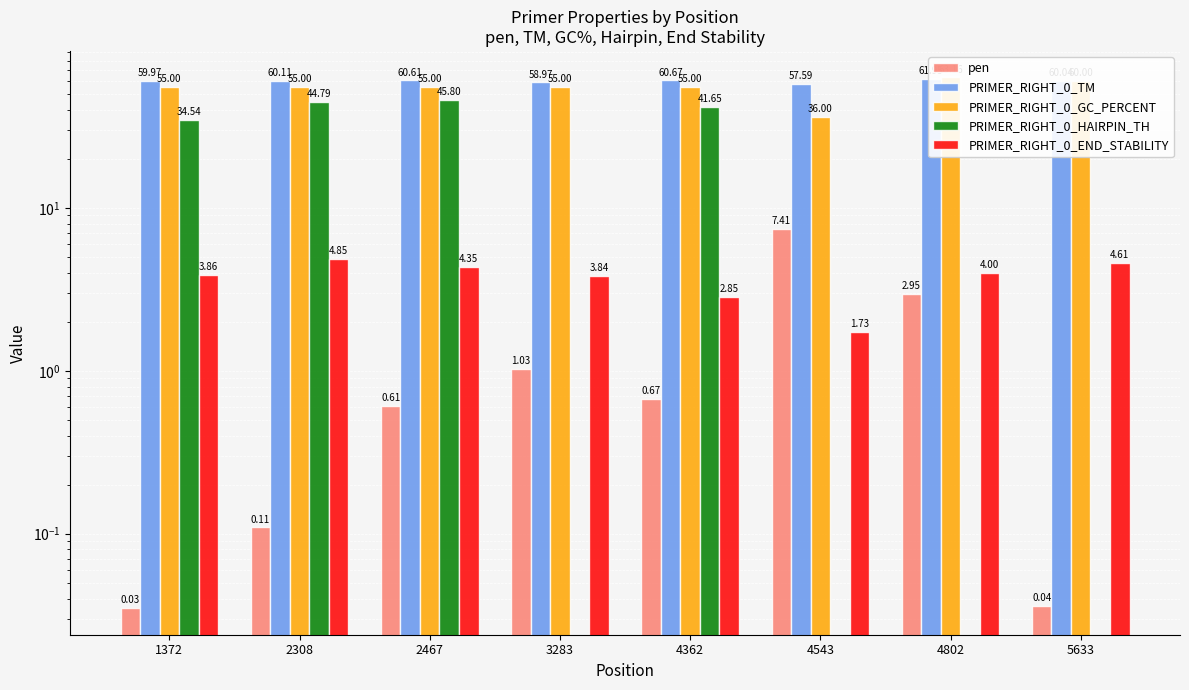

Which category has the lowest value in the PRIMER_RIGHT_0_HAIRPIN_TH series?

3283